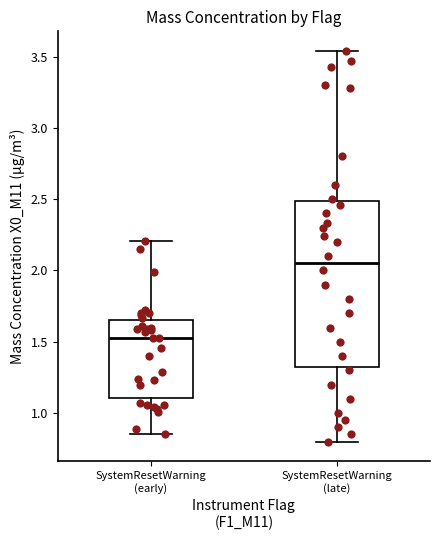

Where does the median line of the box for SystemResetWarning (late) sit on the y-axis? The values are not printed on the chart, so give them approximately, as read against the axis.

2.05